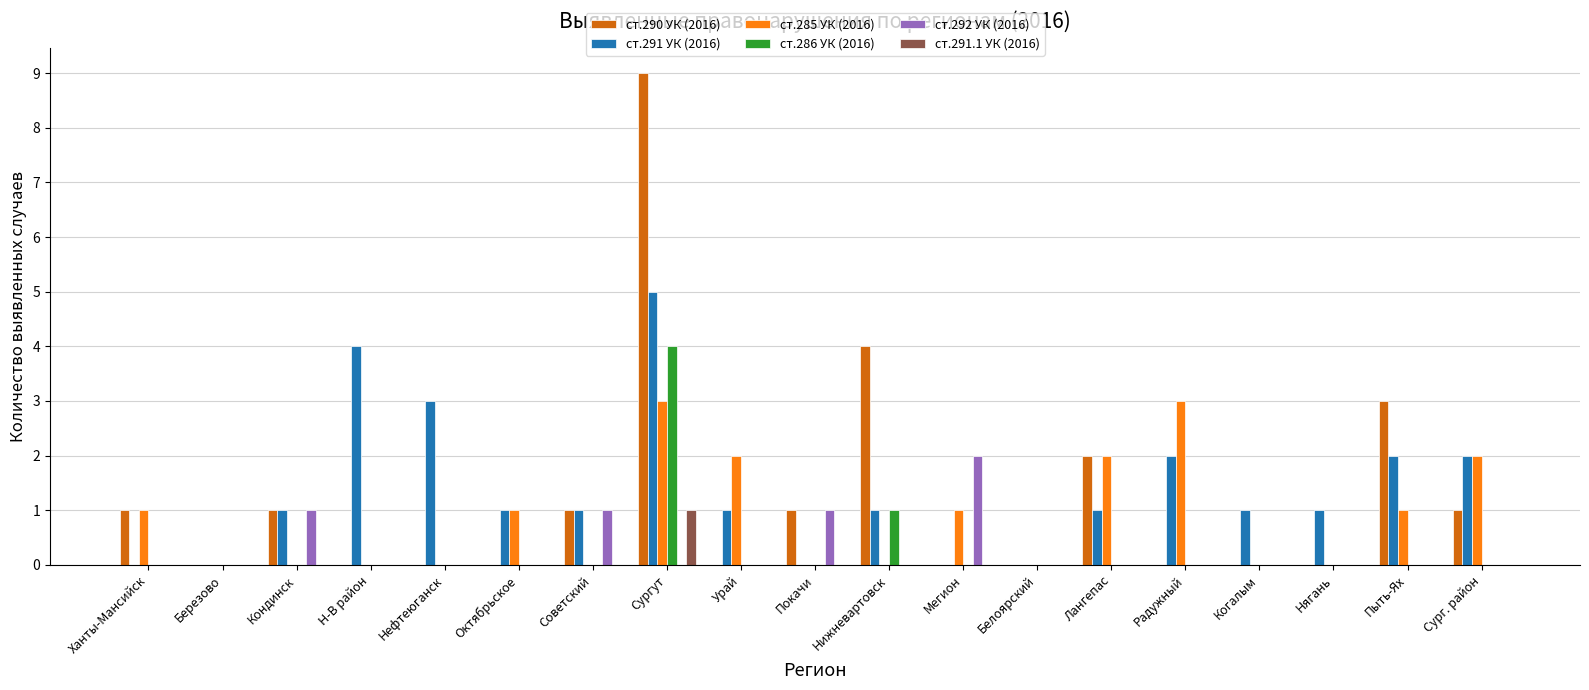

How many data points does each series have?

19